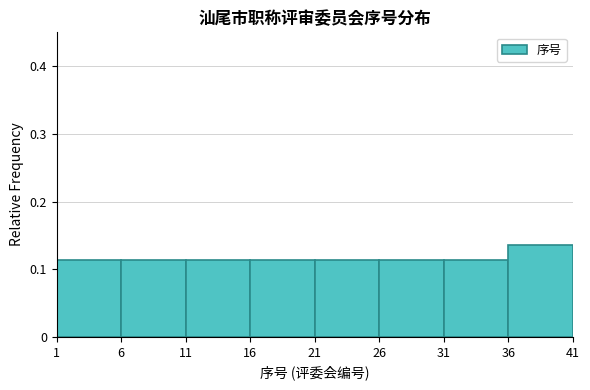

Reading left to right, transcribe this chart: for each bar, give the range it covers on the x-axis and its height. The values are not printed on the chart, so give them approximately, as read against the axis.

1 to 6: 0.11
6 to 11: 0.11
11 to 16: 0.11
16 to 21: 0.11
21 to 26: 0.11
26 to 31: 0.11
31 to 36: 0.11
36 to 41: 0.14